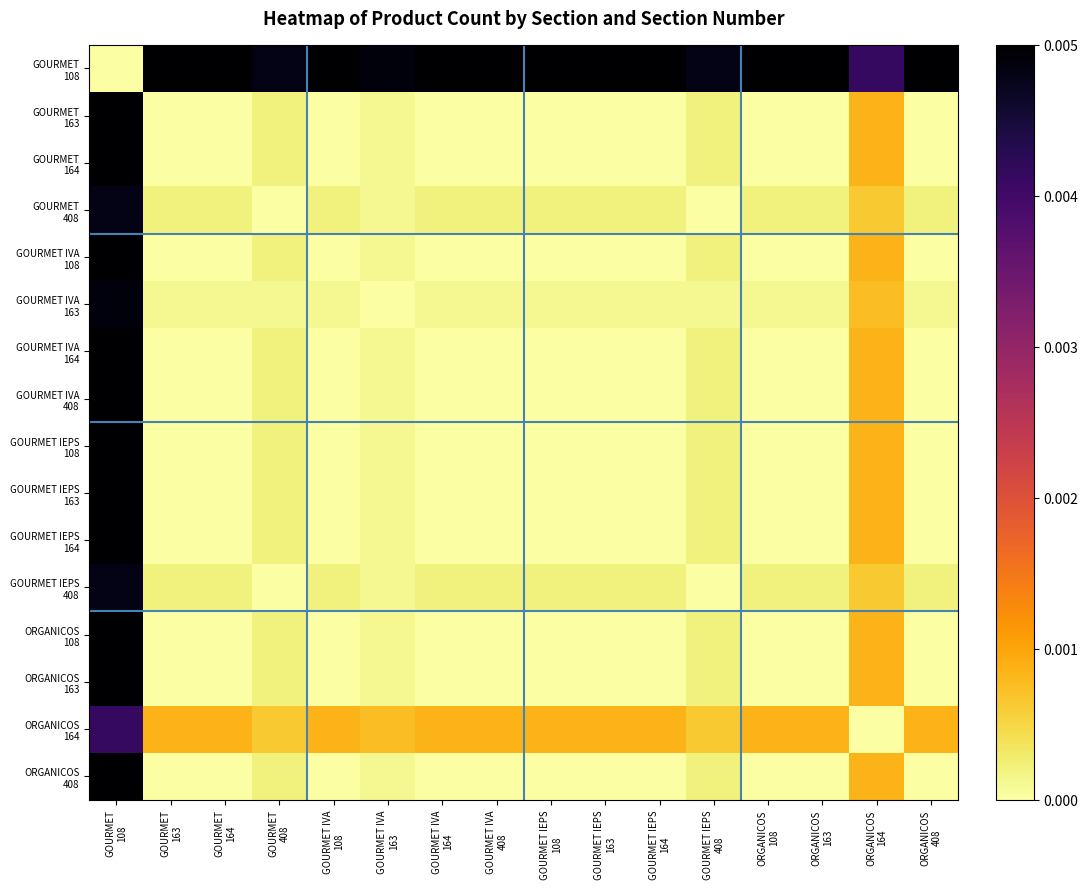

At GOURMET 163, list the series in order from smallest to largest.

GOURMET 163, GOURMET 164, GOURMET IVA 108, GOURMET IVA 164, GOURMET IVA 408, GOURMET IEPS 108, GOURMET IEPS 163, GOURMET IEPS 164, ORGANICOS 108, ORGANICOS 163, ORGANICOS 408, GOURMET IVA 163, GOURMET 408, GOURMET IEPS 408, ORGANICOS 164, GOURMET 108